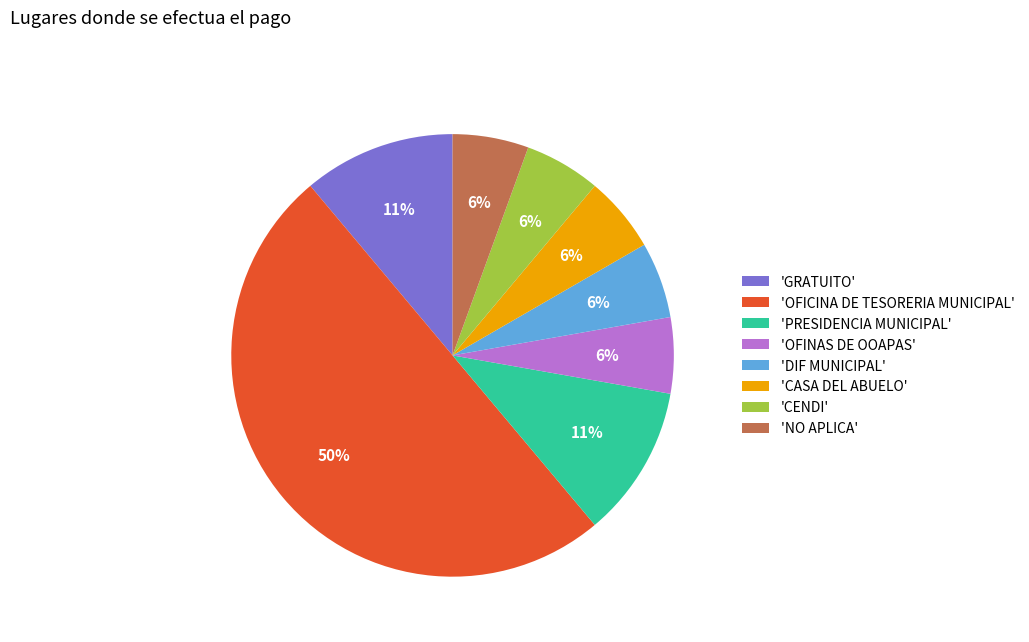

Which has a higher value, 'PRESIDENCIA MUNICIPAL' or 'DIF MUNICIPAL'?

'PRESIDENCIA MUNICIPAL'